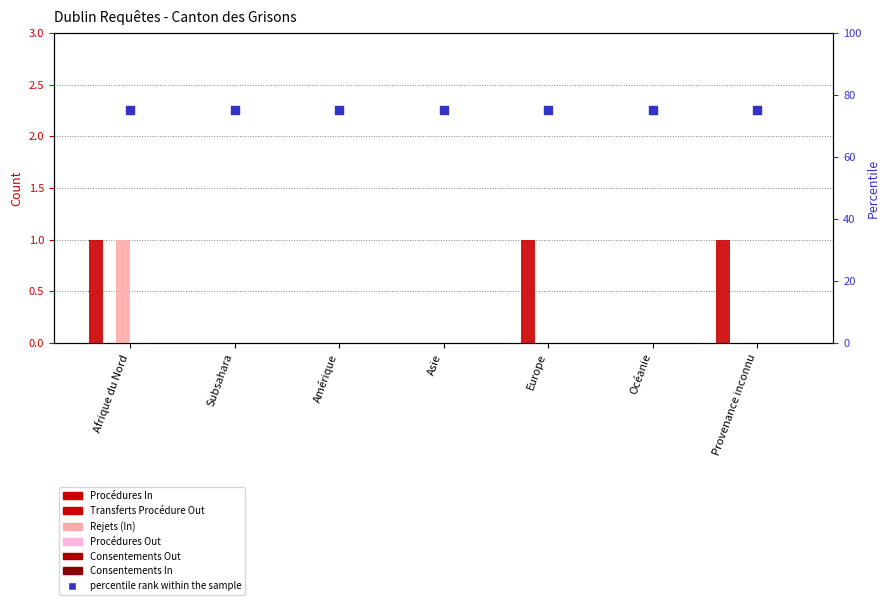

What is the total value across all series at Provenance inconnu?

1